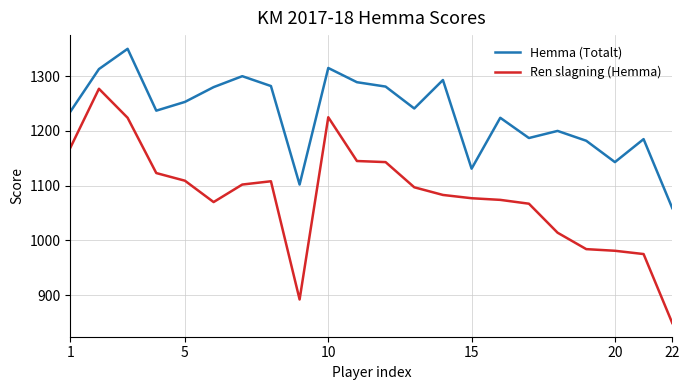

What is the minimum value shown in the chart?

849